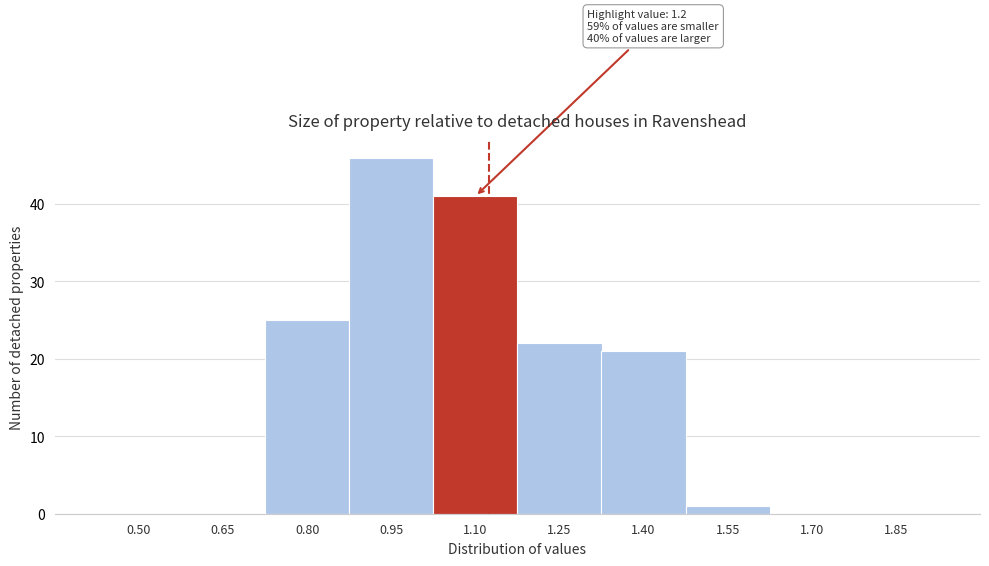

Reading right to left, what are all the values shown in this chart?

1.85=0	1.70=0	1.55=1	1.40=21	1.25=22	1.10=41	0.95=46	0.80=25	0.65=0	0.50=0